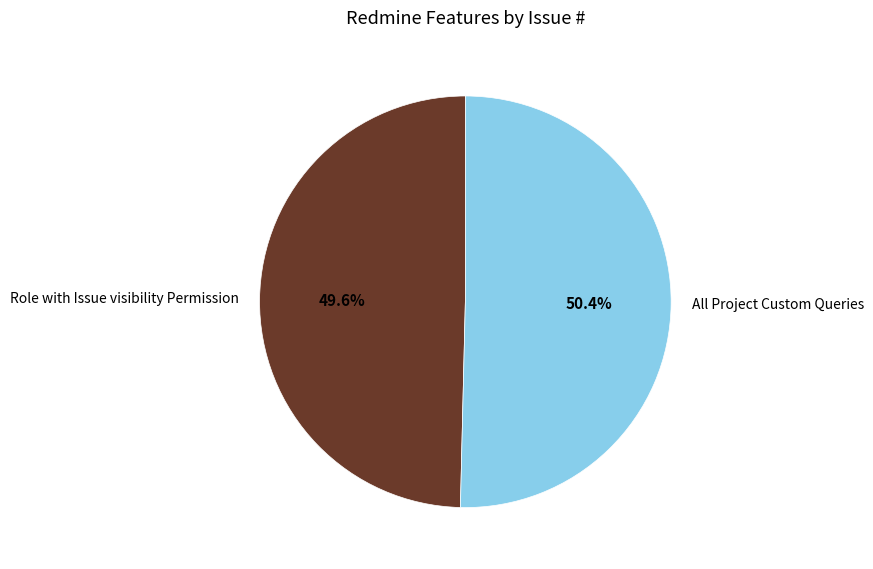

What is the largest slice in the pie chart?

All Project Custom Queries